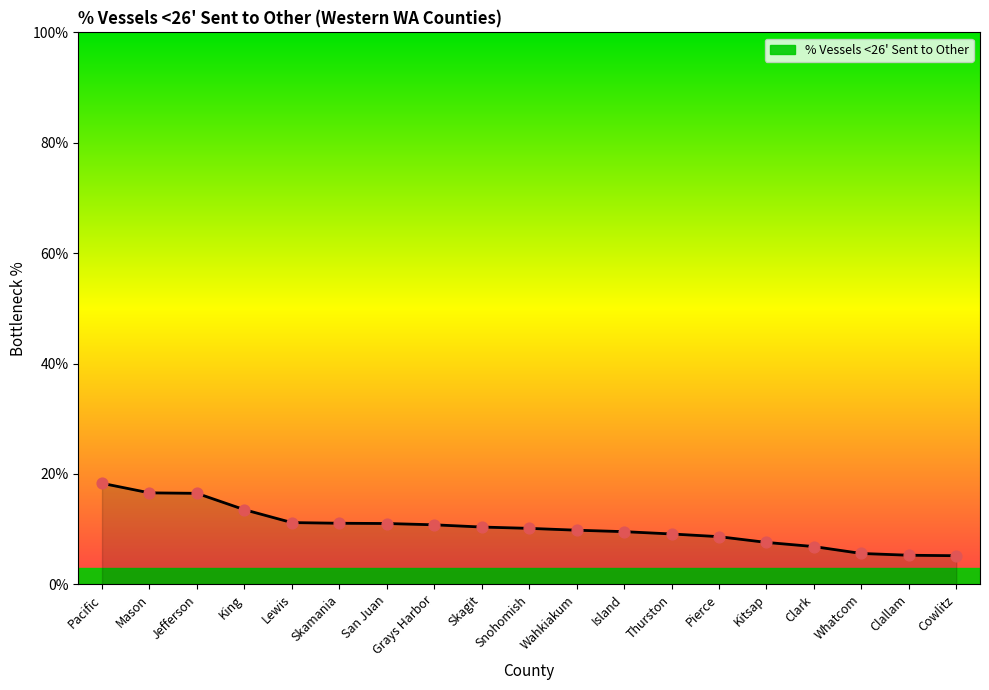

Which has a higher value, Thurston or Pacific?

Pacific